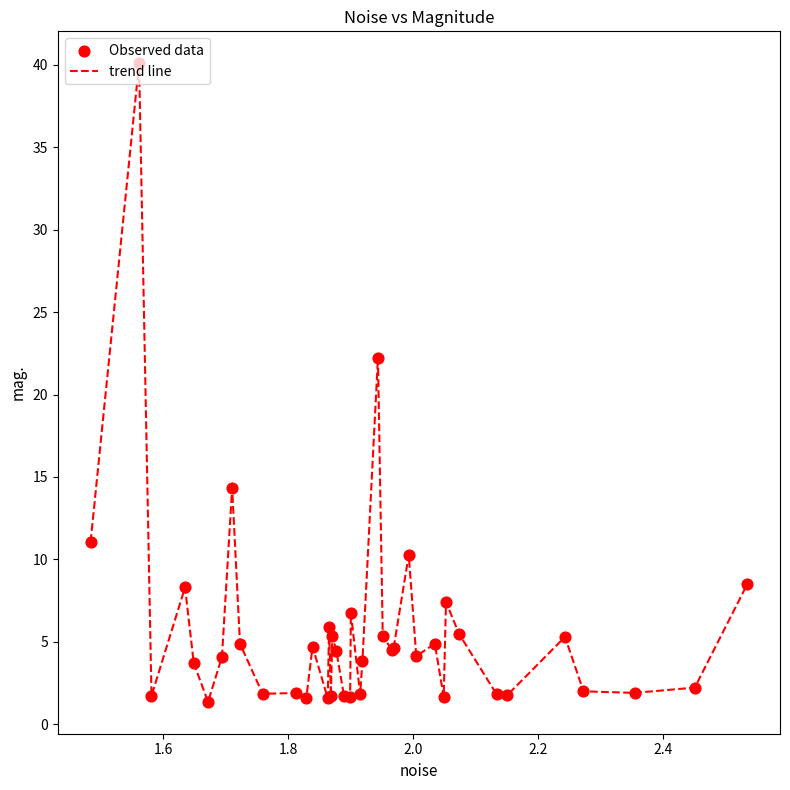

What is the maximum value shown in the chart?

40.1